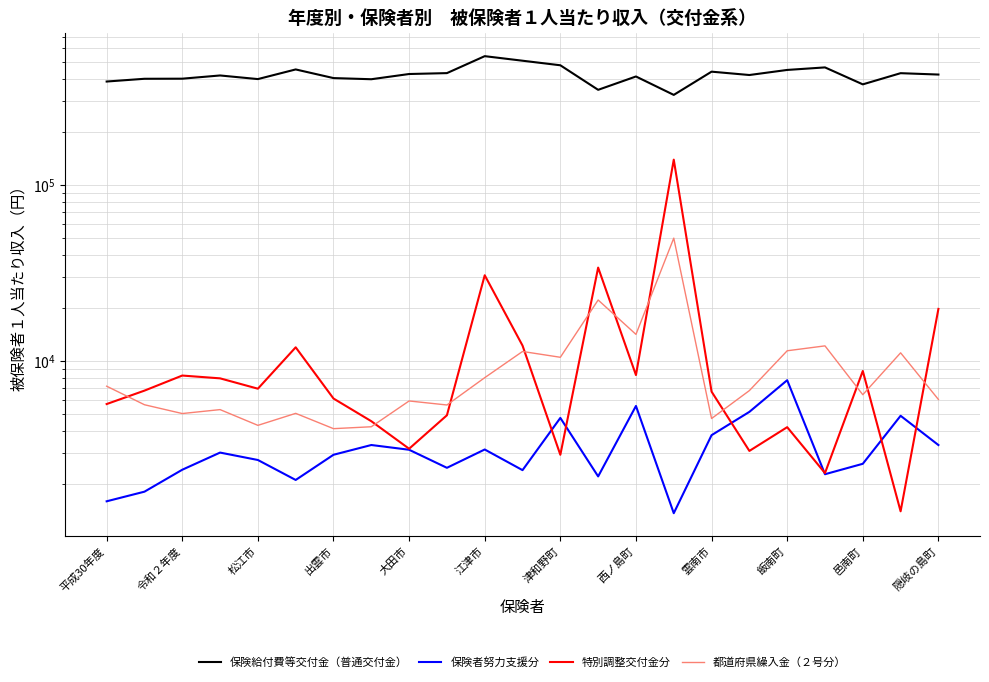

True or false: 特別調整交付金分 has more than 2 points higher than both neighbors.

True